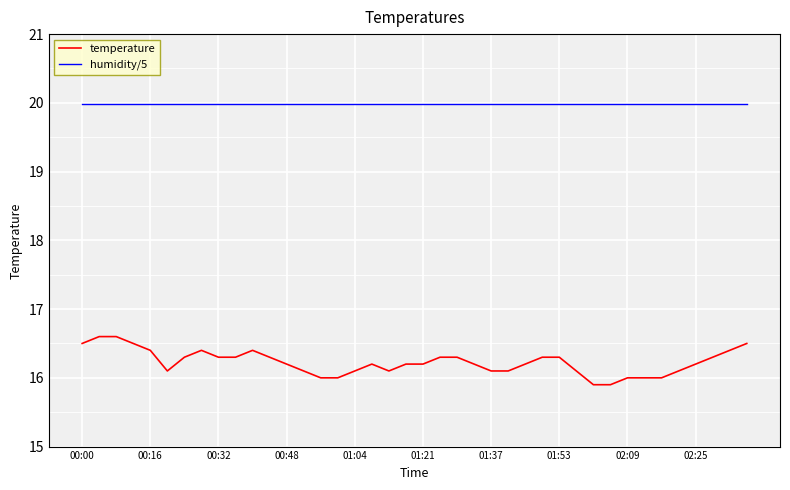

What is the greatest value displayed?

20.0